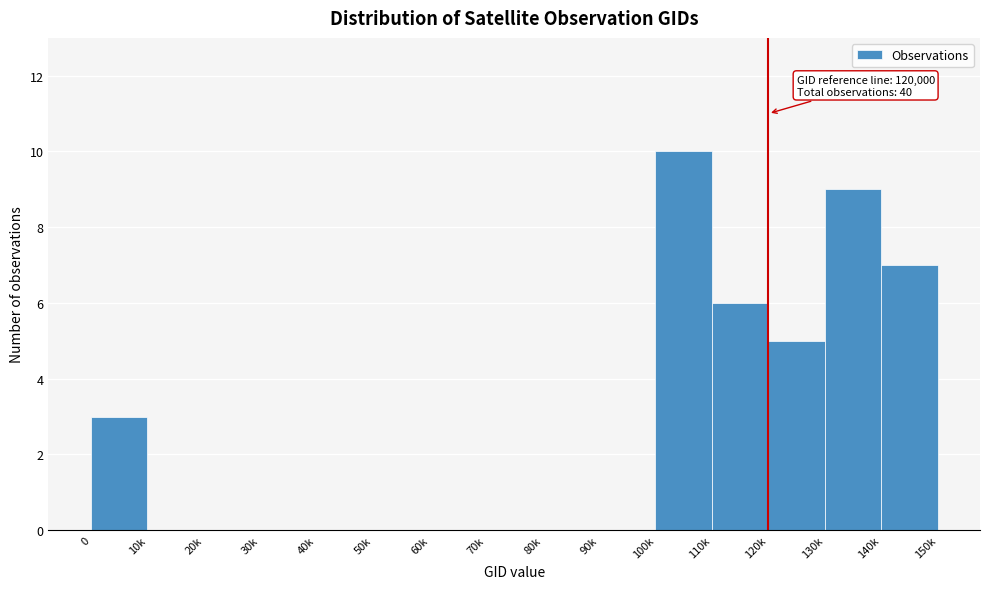

Reading left to right, transcribe all the data shown in this chart.

0=3	10k=0	20k=0	30k=0	40k=0	50k=0	60k=0	70k=0	80k=0	90k=0	100k=10	110k=6	120k=5	130k=9	140k=7